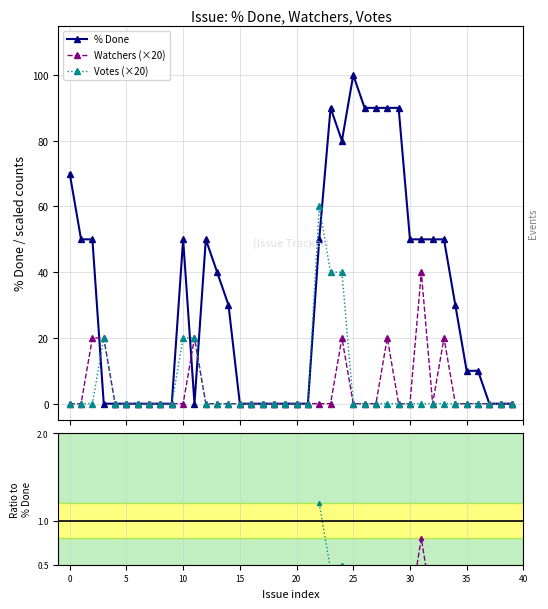

What is the highest value of the % Done series?

100